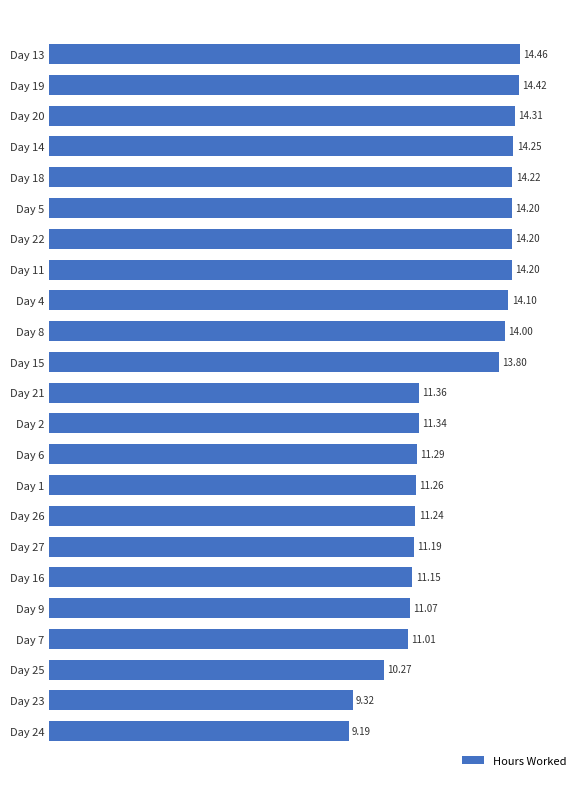

Approximately how many times larger is the value at Day 22 compared to Day 26?

1.3